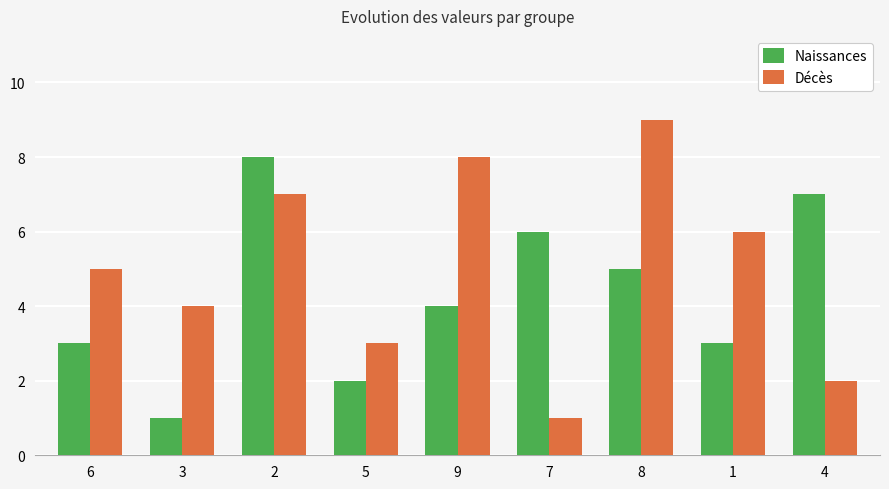

What are all the series names shown in the legend?

Naissances, Décès